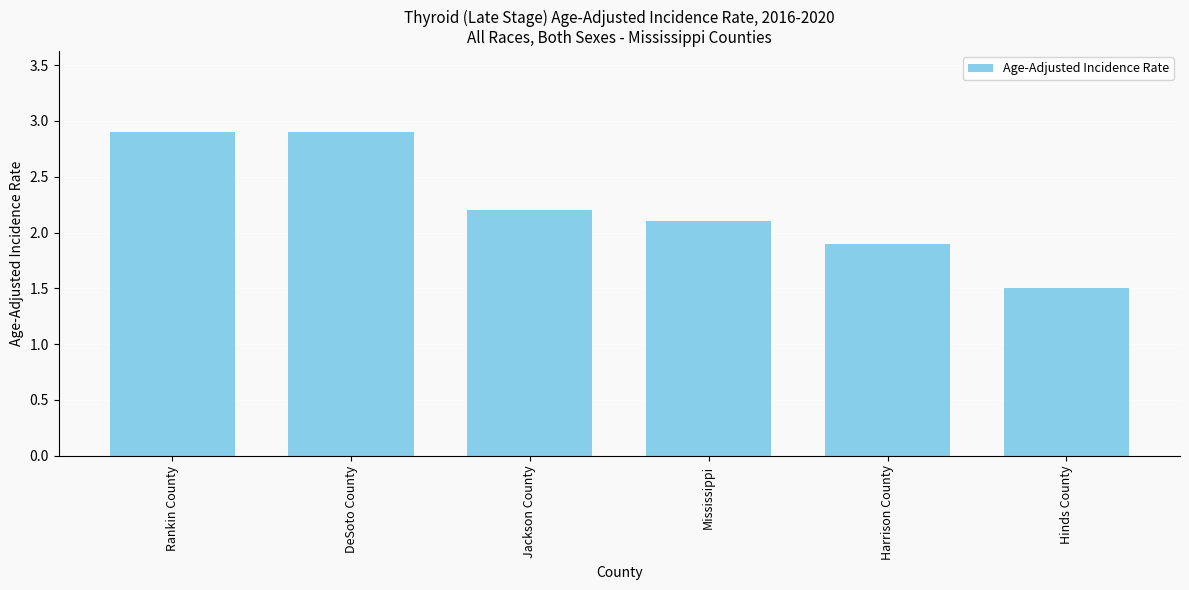

Which label corresponds to the smallest value in the chart?

Hinds County